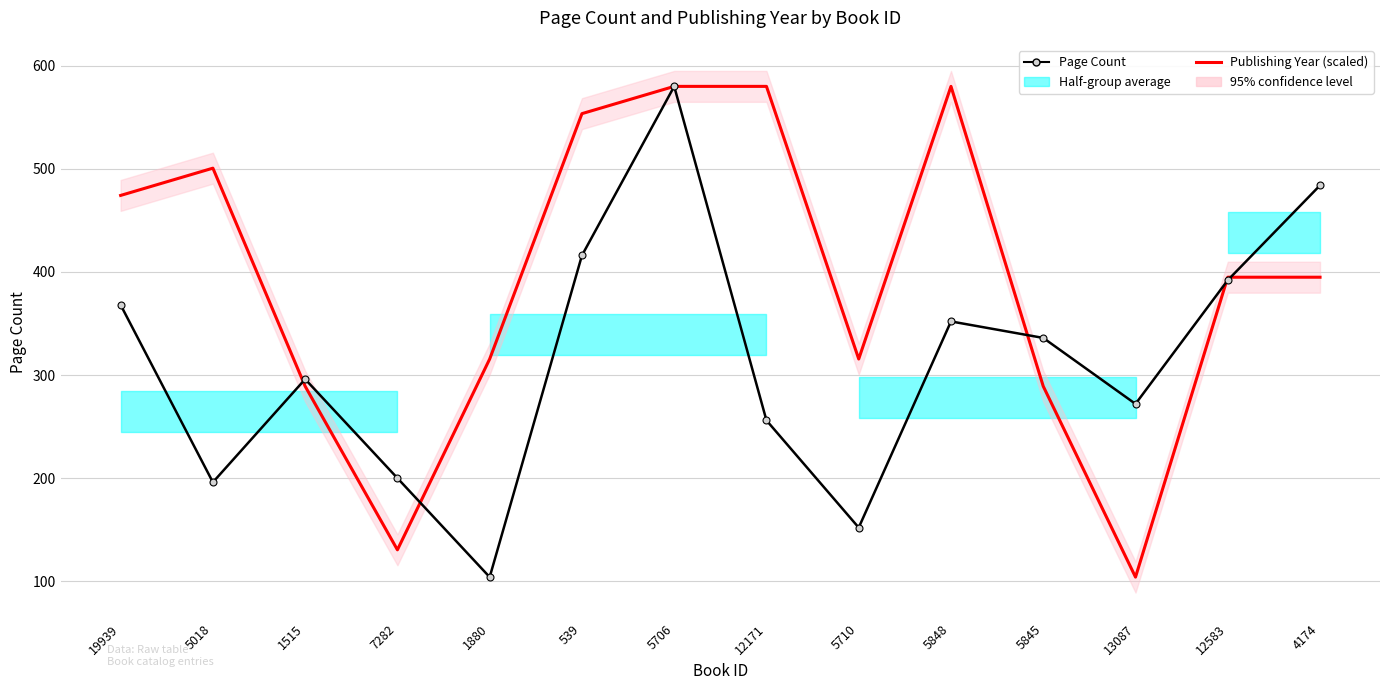

What is the value of the Publishing Year (scaled) point at the 8th from the left?

580.0